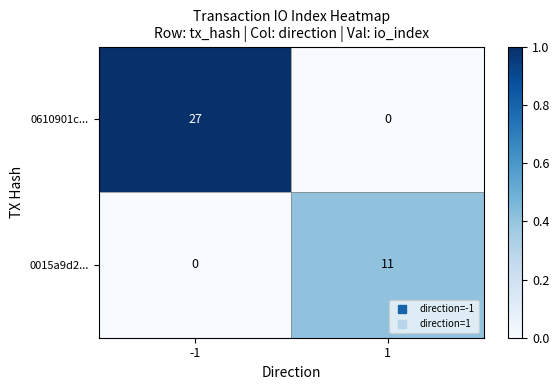

List the series in order of their peak value, lowest first.

0015a9d2..., 0610901c...